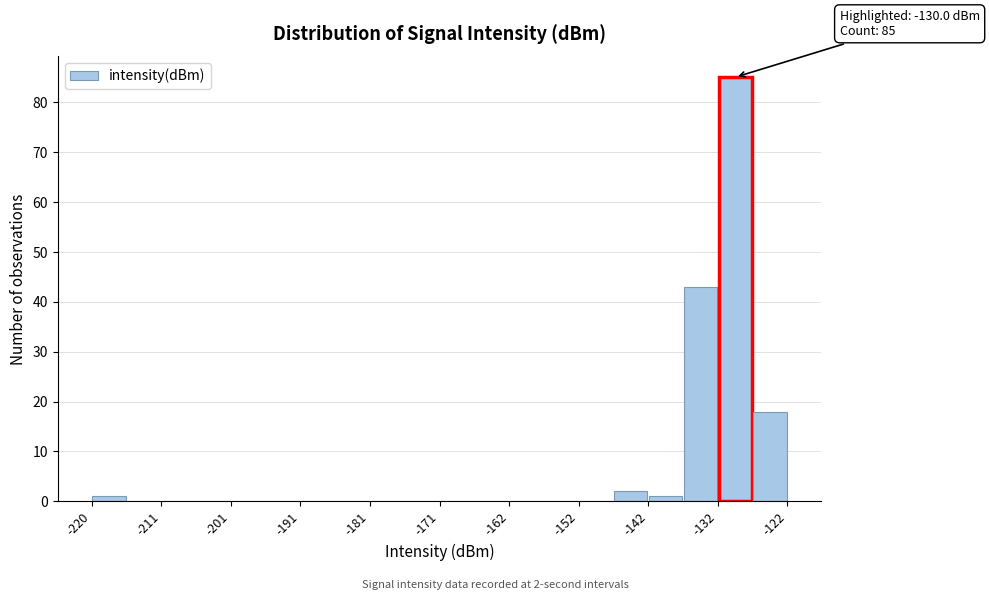

Which range on the x-axis has the tallest bar?

-132 to -127